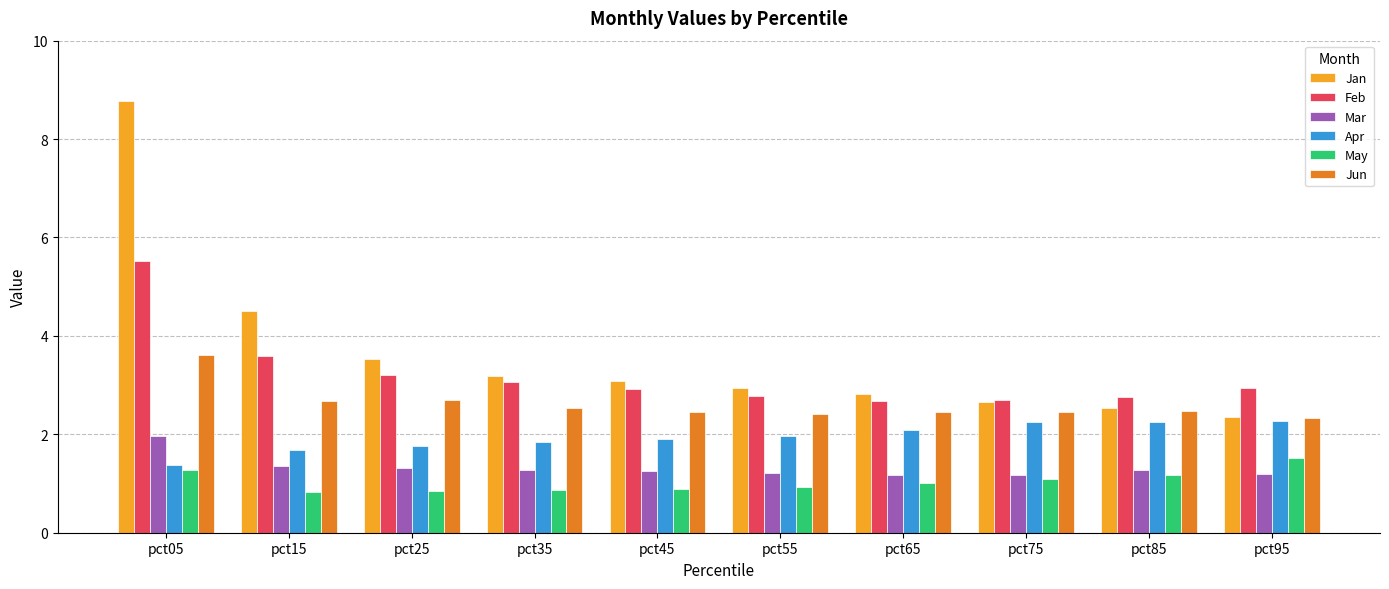

The Feb series shows 2.9 at pct95. True or false?

True